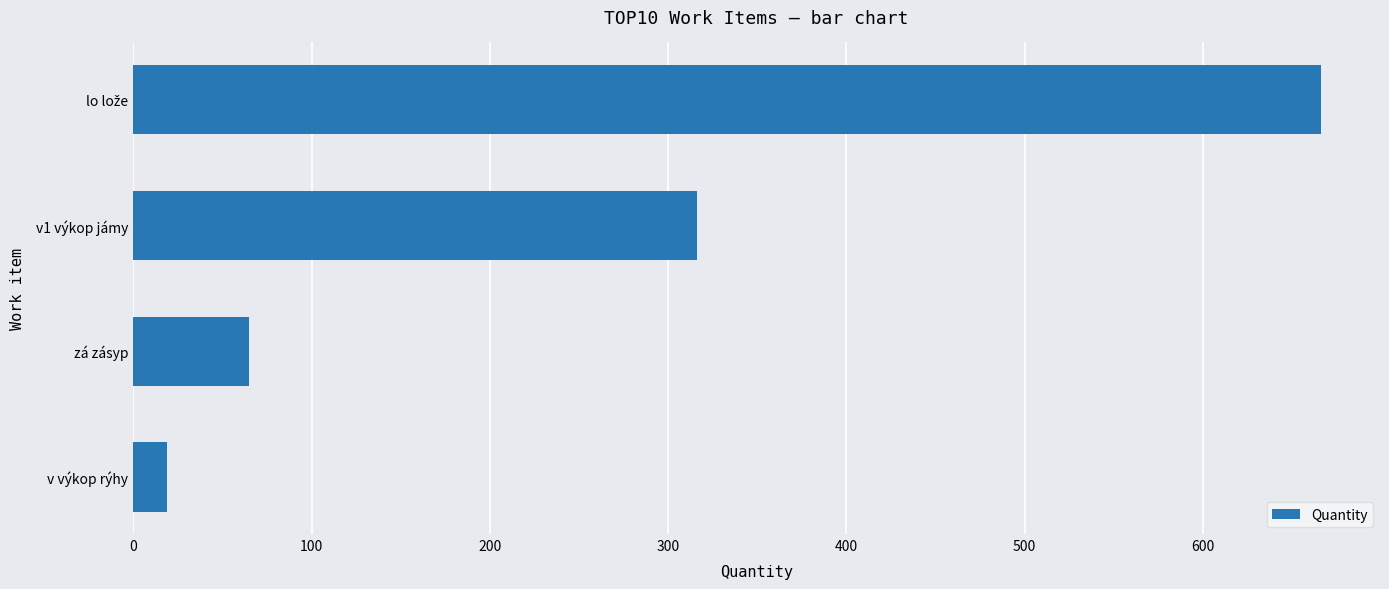

The value at v výkop rýhy is 19. True or false?

True